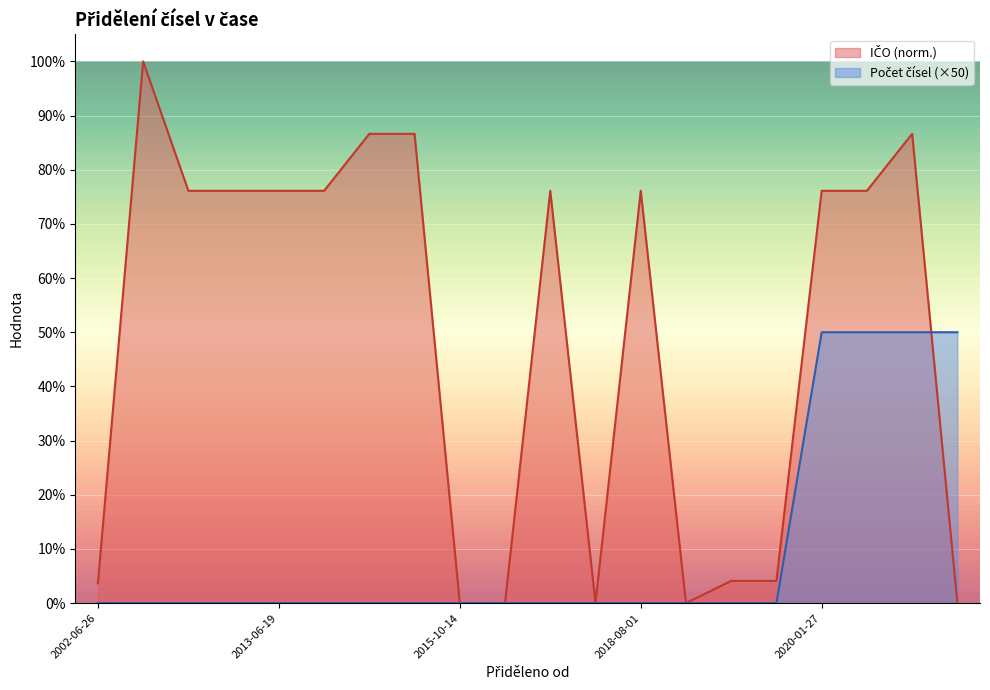

Which series has the largest range (max minus min)?

IČO (normalized)